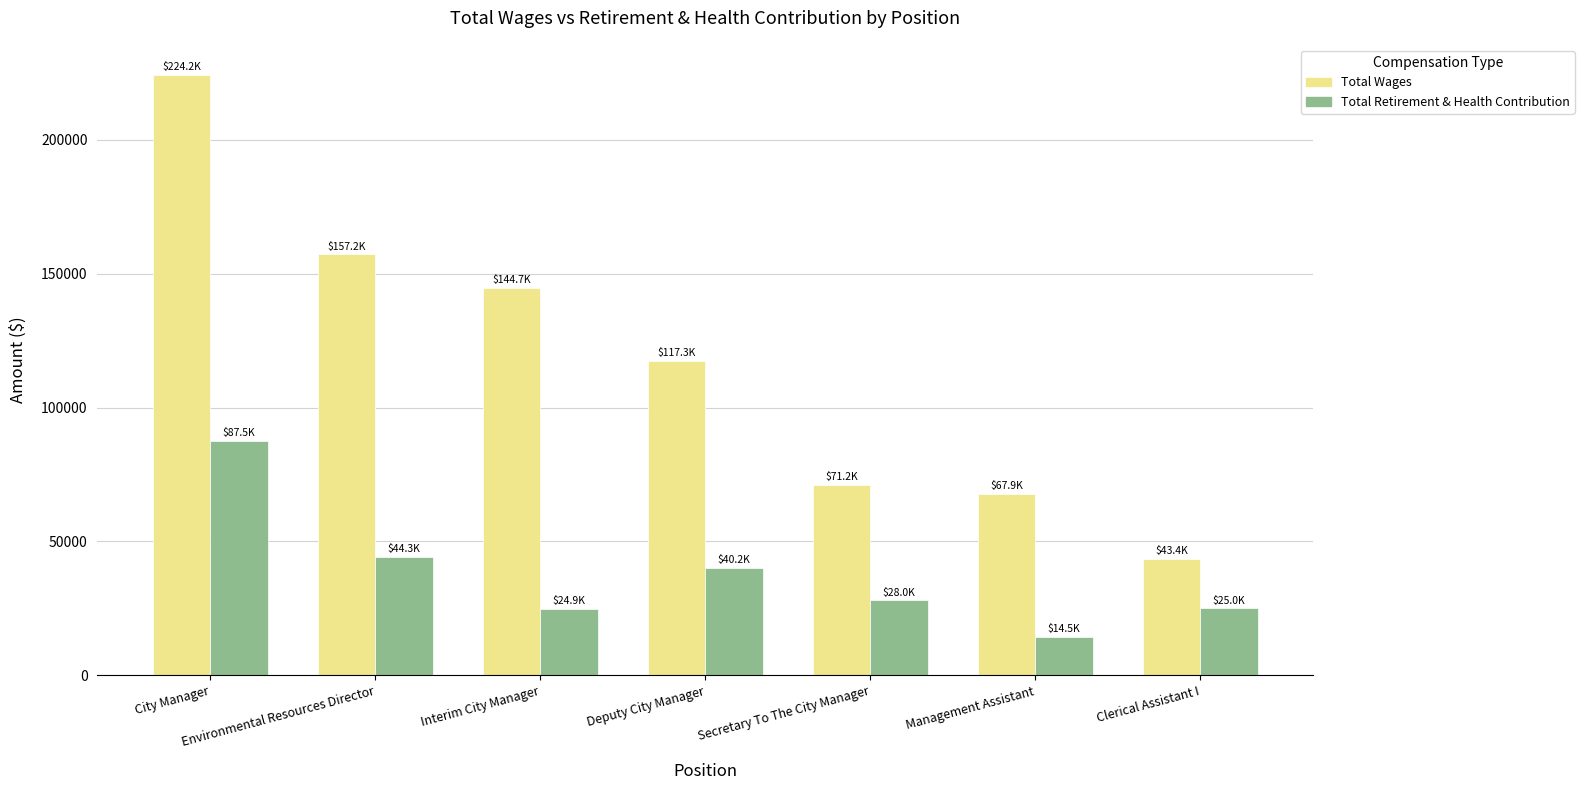

Which series has the widest spread of values?

Total Wages